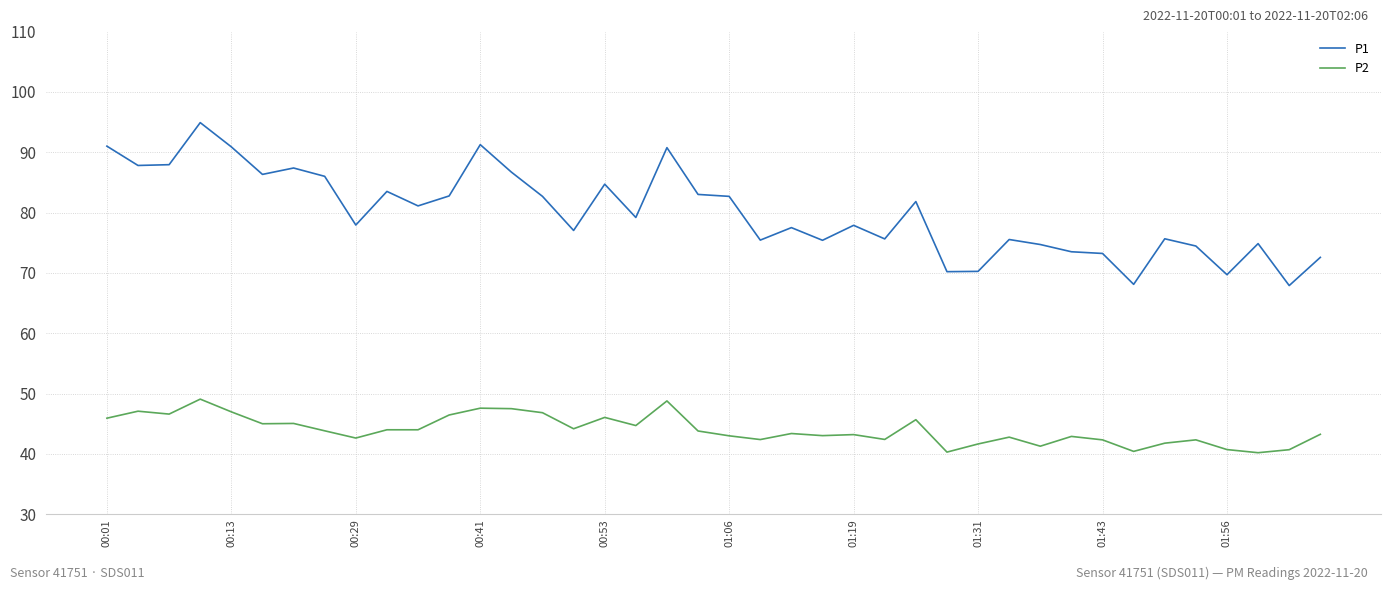

What is the difference between the maximum and minimum values in the P2 series?

8.9